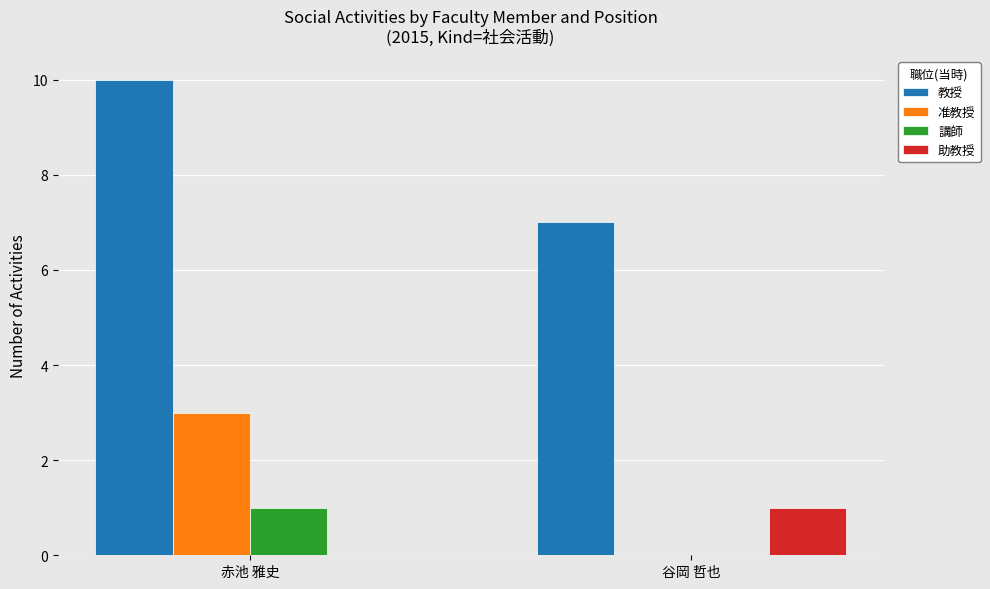

The 准教授 series shows 3 at 赤池 雅史. True or false?

True